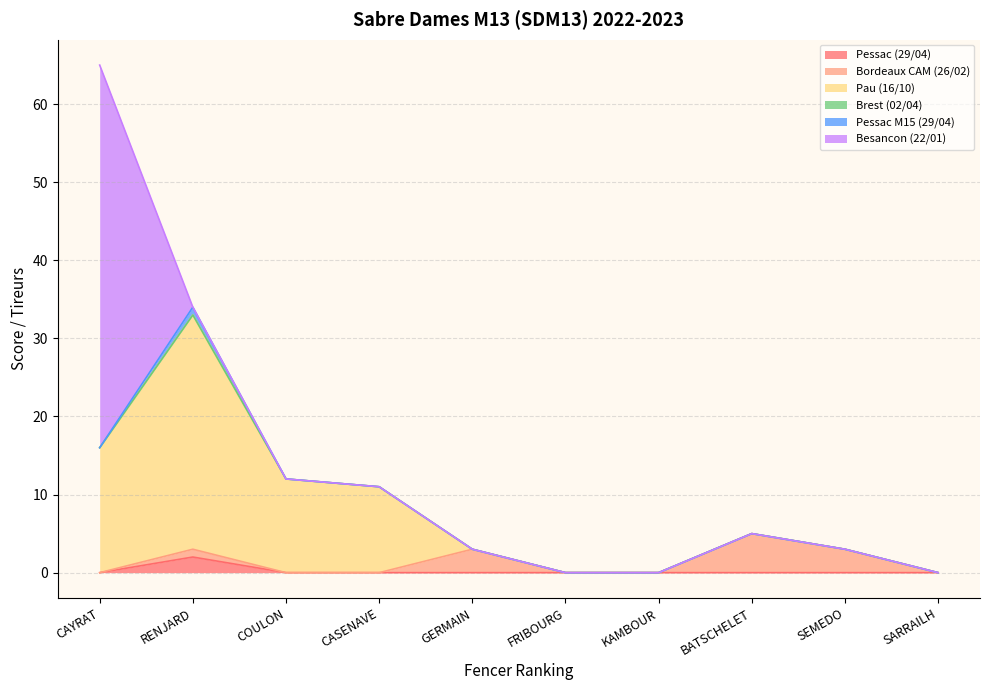

How many intersections are there between Pau (16/10) and Besancon (22/01)?

1